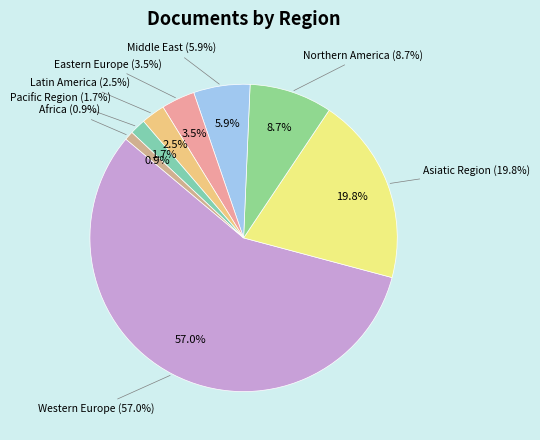

True or false: Pacific Region accounts for 12% of the total.

False